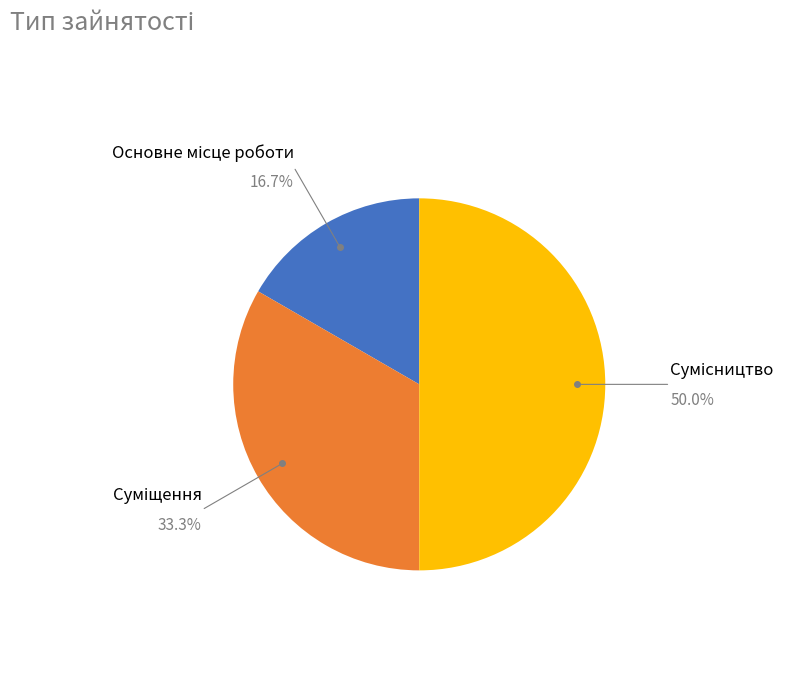

To the nearest percent, what percentage of the pie is Суміщення?

33%